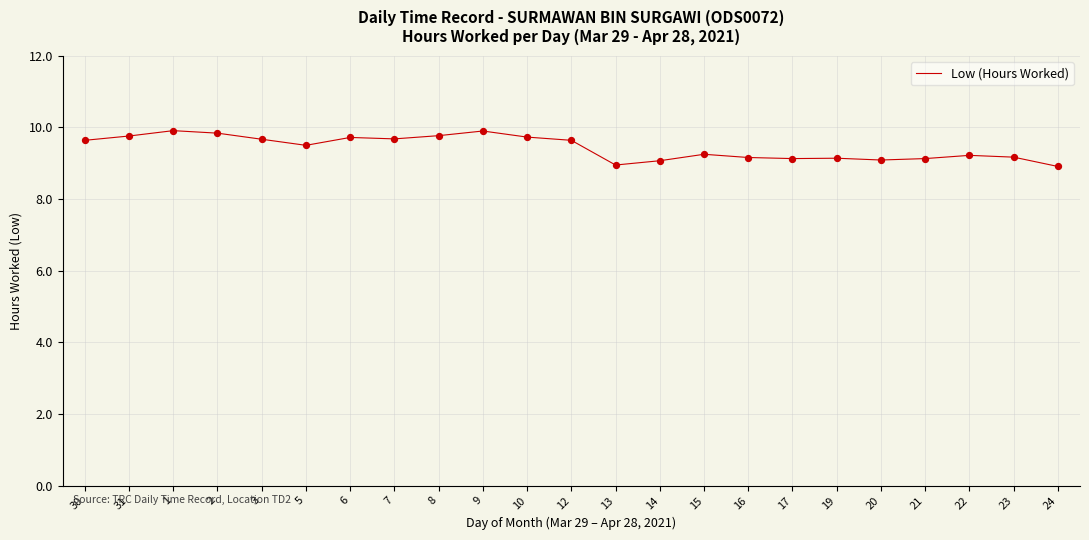

Which has a higher value, 20 or 30?

30